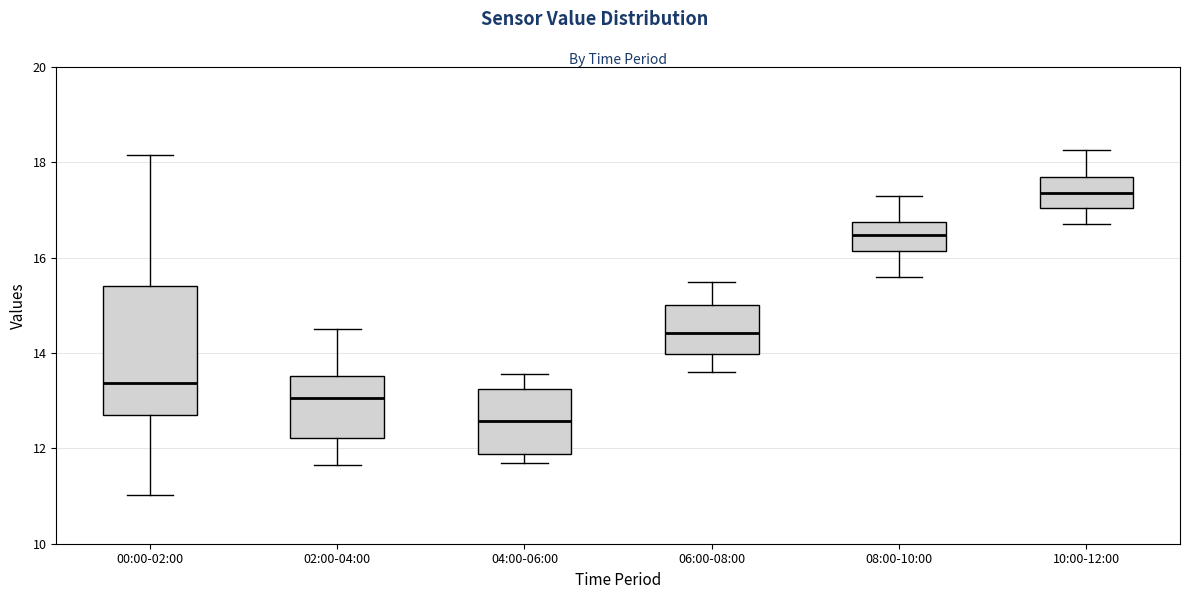

Which box has the highest median line?

10:00-12:00